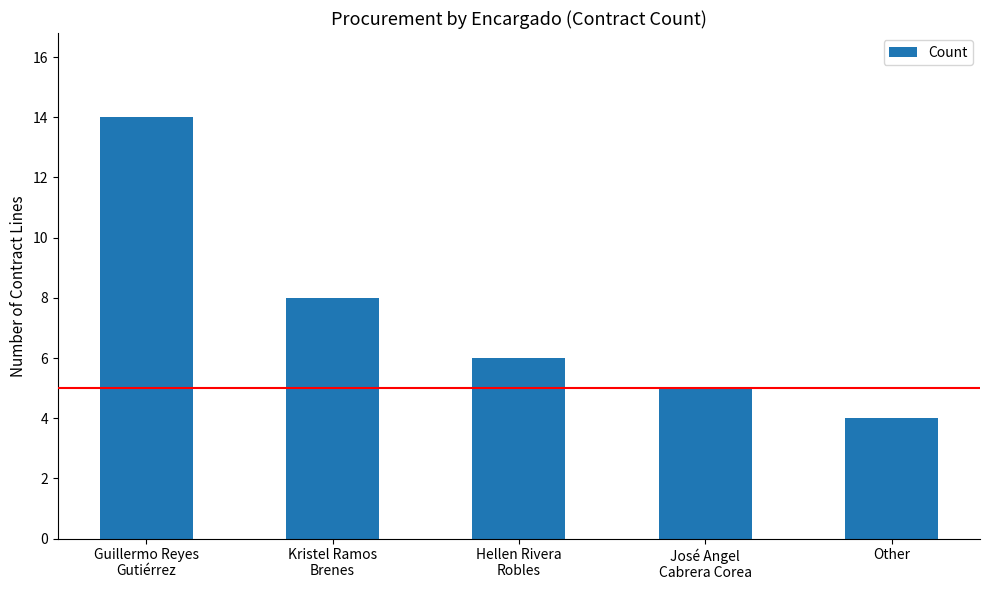

Reading left to right, list all the values displayed in this chart.

Guillermo Reyes
Gutiérrez=14	Kristel Ramos
Brenes=8	Hellen Rivera
Robles=6	José Angel
Cabrera Corea=5	Other=4